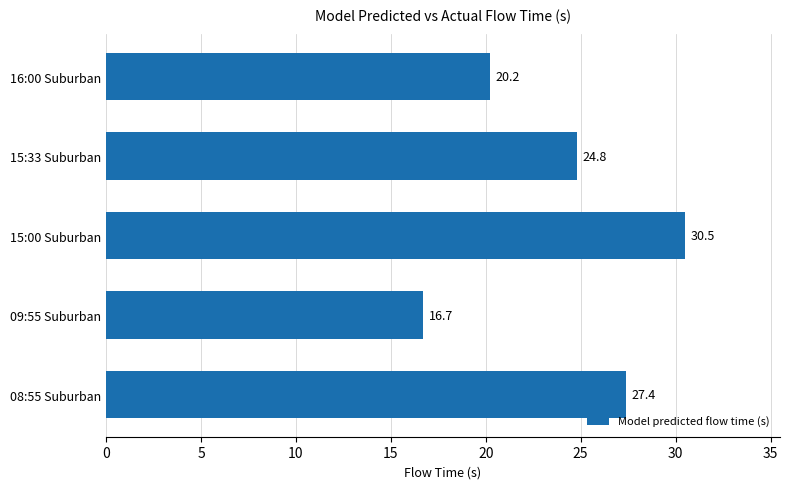

Which category has the lowest value across all series?

09:55 Suburban